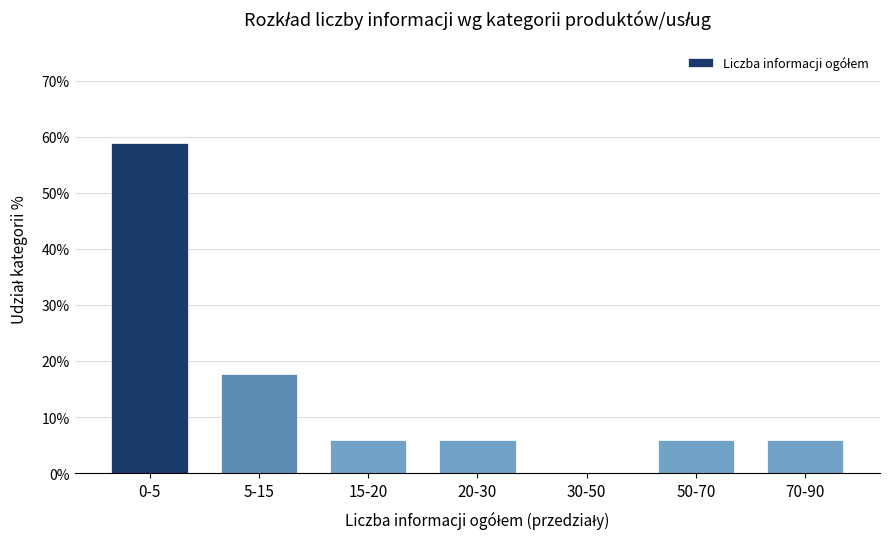

Reading right to left, transcribe all the data shown in this chart.

70-90=5.9	50-70=5.9	30-50=0.0	20-30=5.9	15-20=5.9	5-15=17.6	0-5=58.8